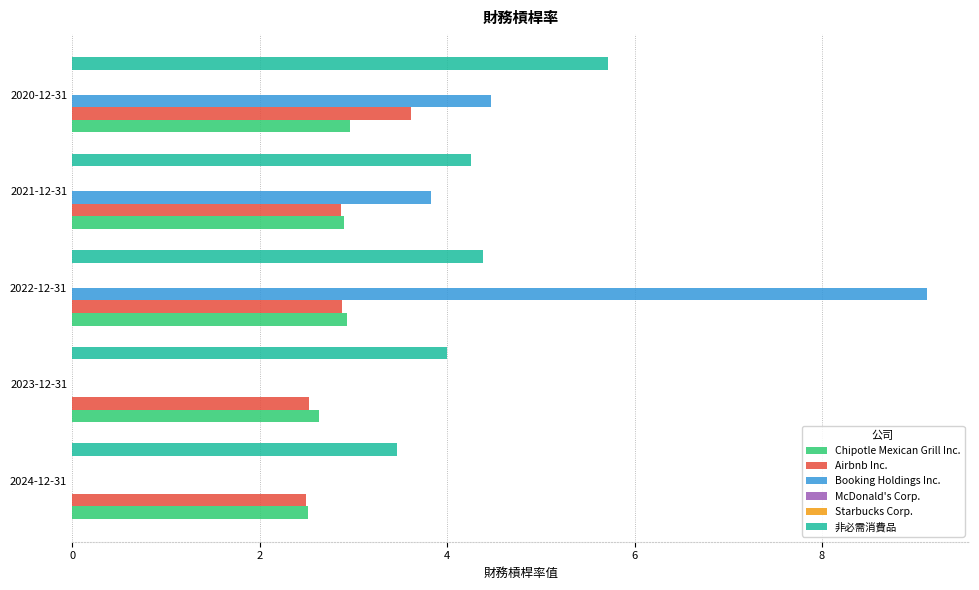

What is the value of the Airbnb Inc. bar at the 1st from the left?

2.5